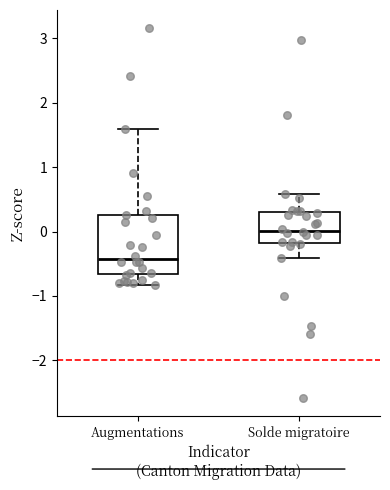

Where is the upper edge of the box for Solde migratoire on the y-axis? The values are not printed on the chart, so give them approximately, as read against the axis.

0.3